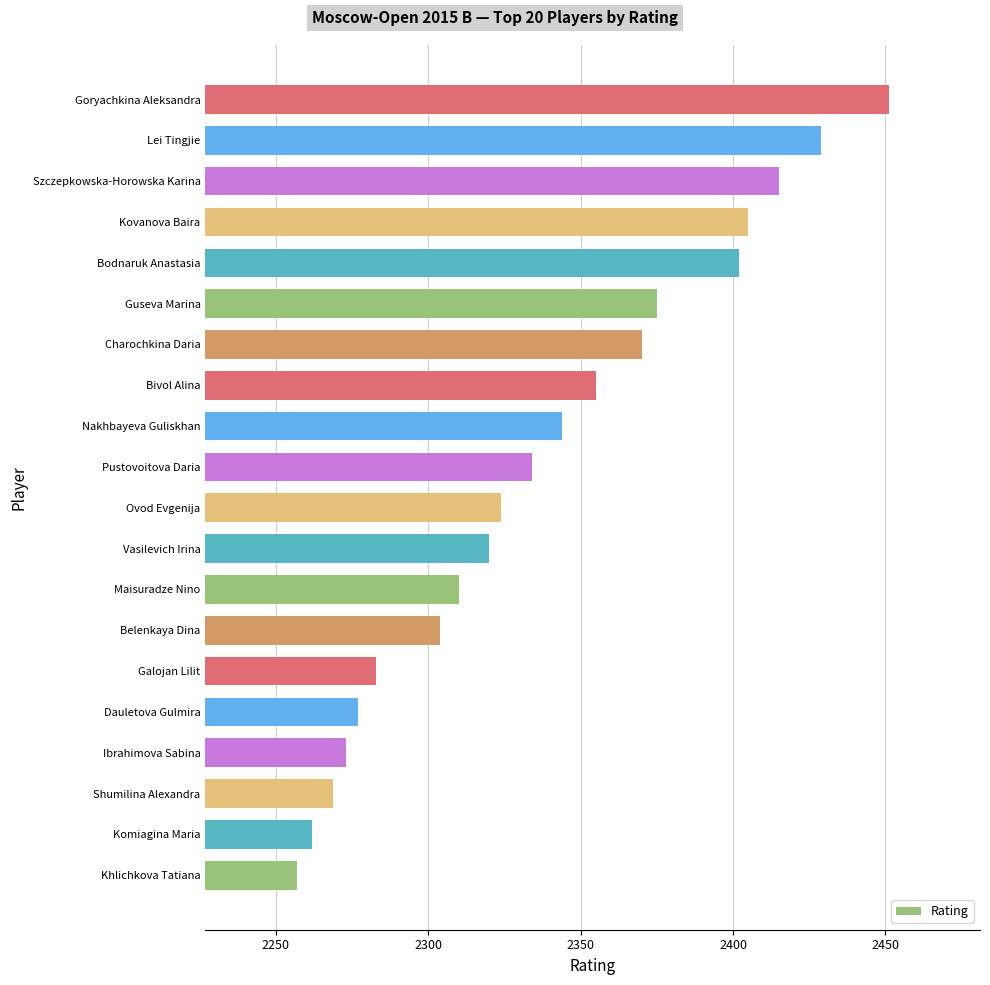

Is it true that the value at Bivol Alina is 3468?

False